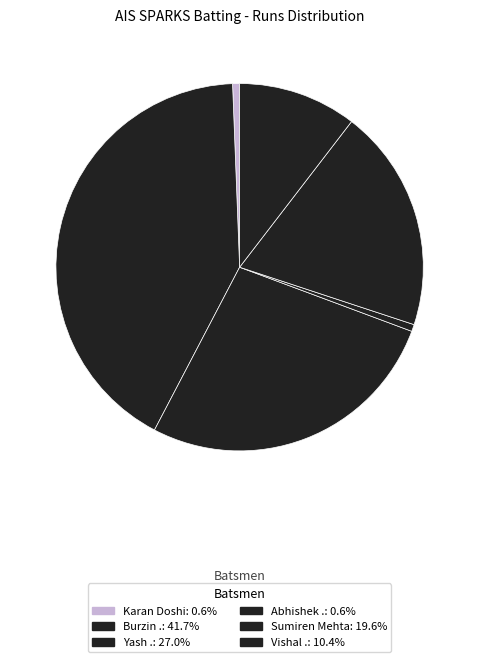

Count the number of slices in the pie.

6